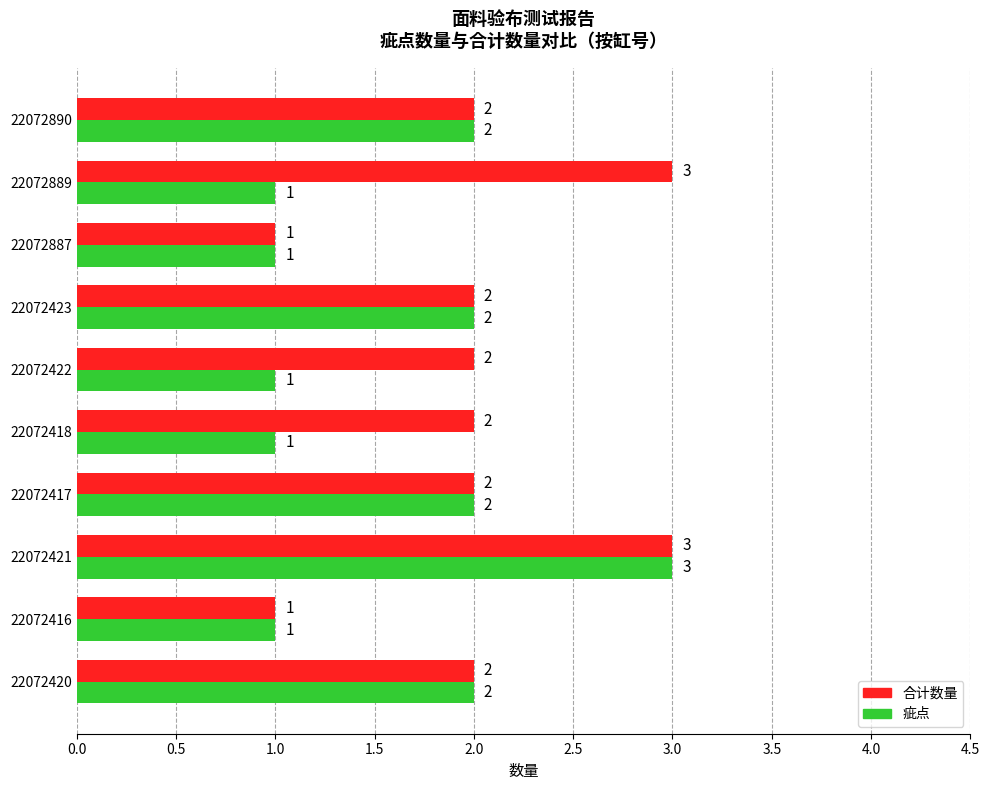

At which category is the sum across all series the highest?

22072421